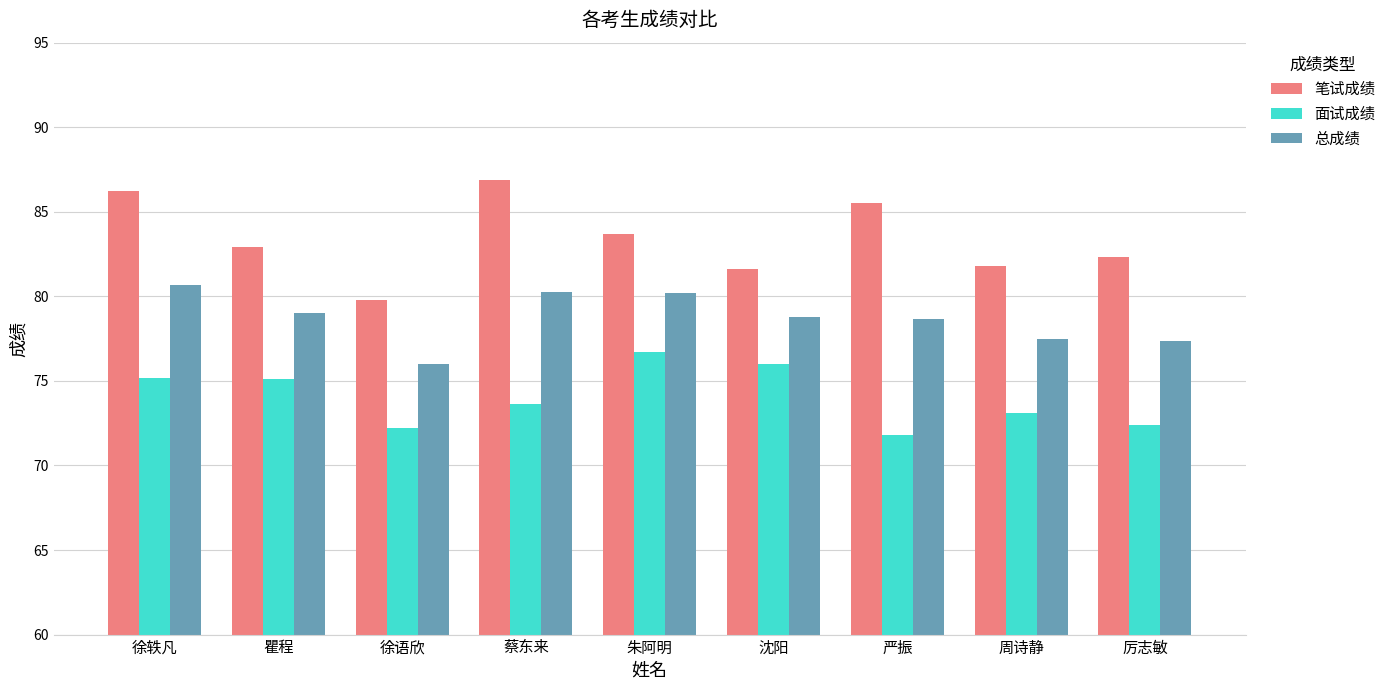

Rank the series at 厉志敏 from lowest to highest value.

面试成绩, 总成绩, 笔试成绩